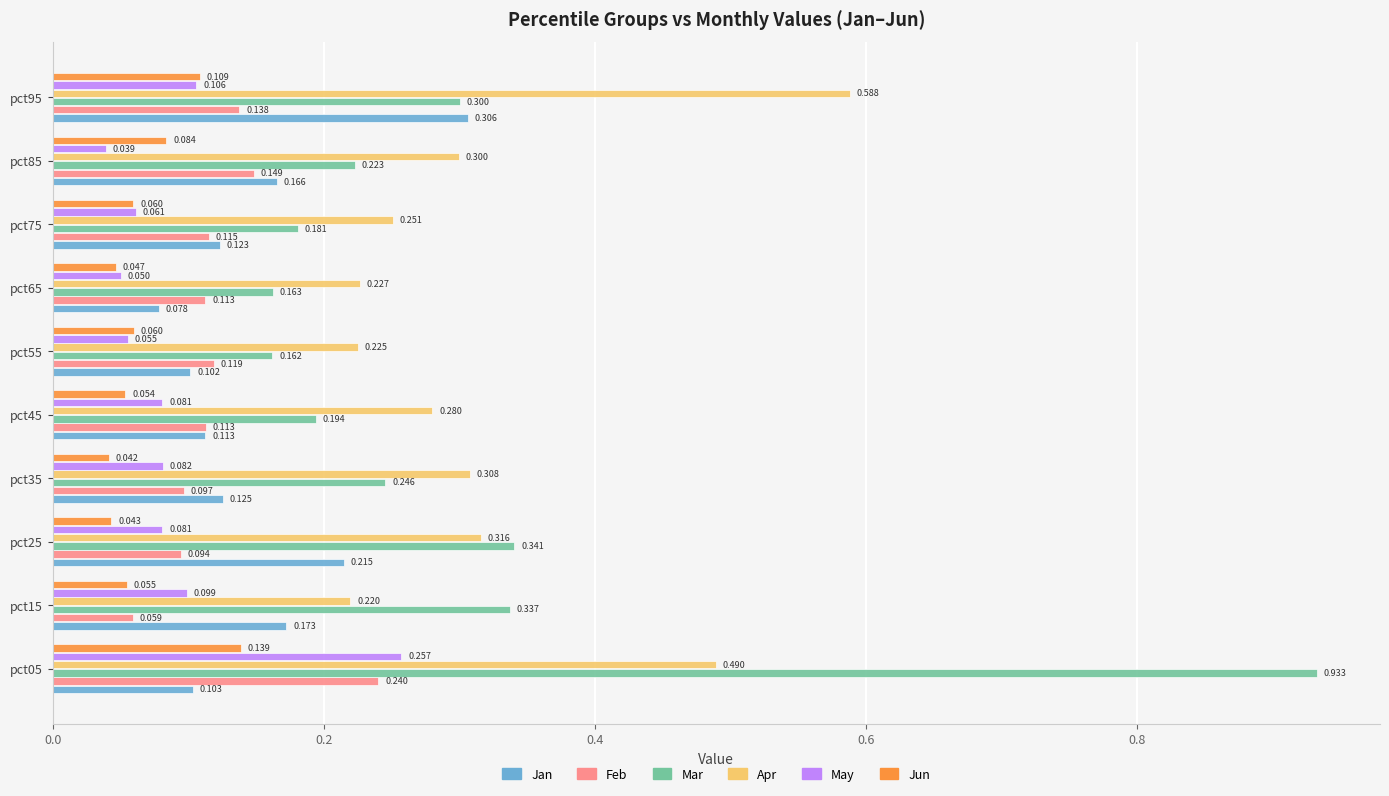

Which series changed the most between pct35 and pct65?

Mar